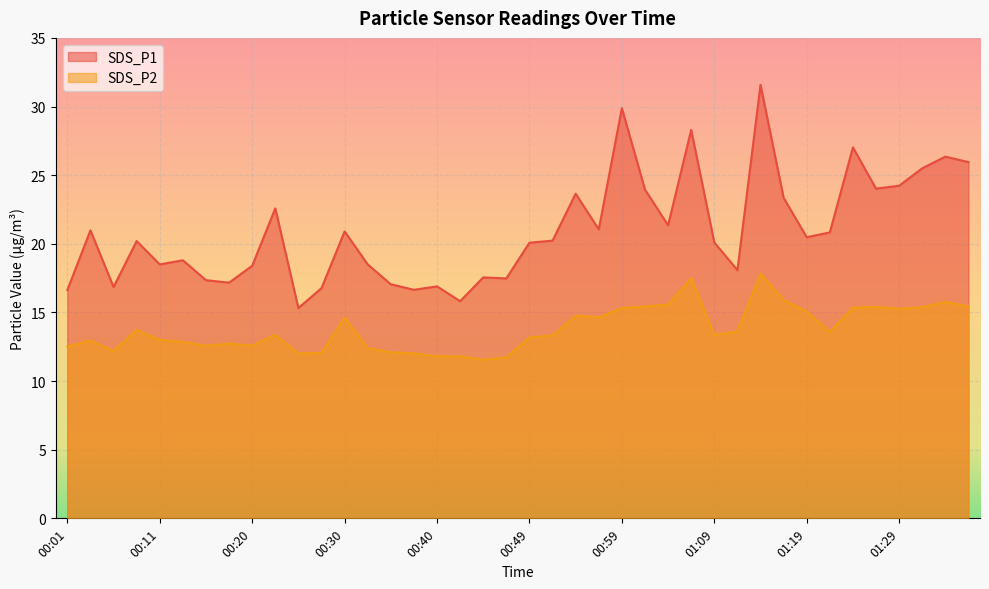

Does the chart display data point markers on the line(s)?

No